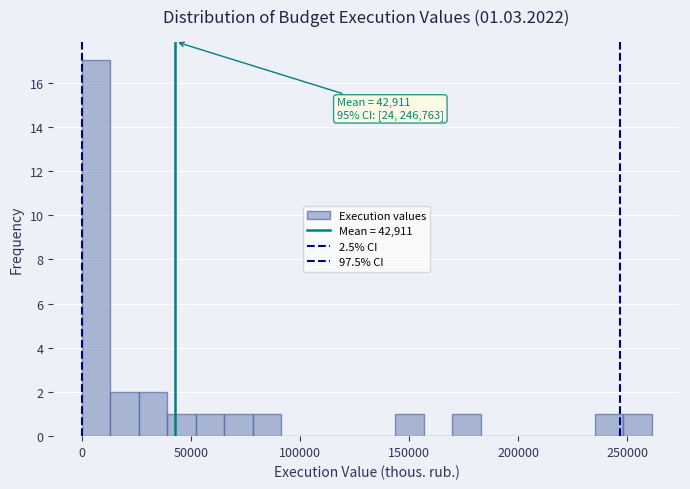

Read against the x-axis, roughly where is the centre of the tallest bar?

5000